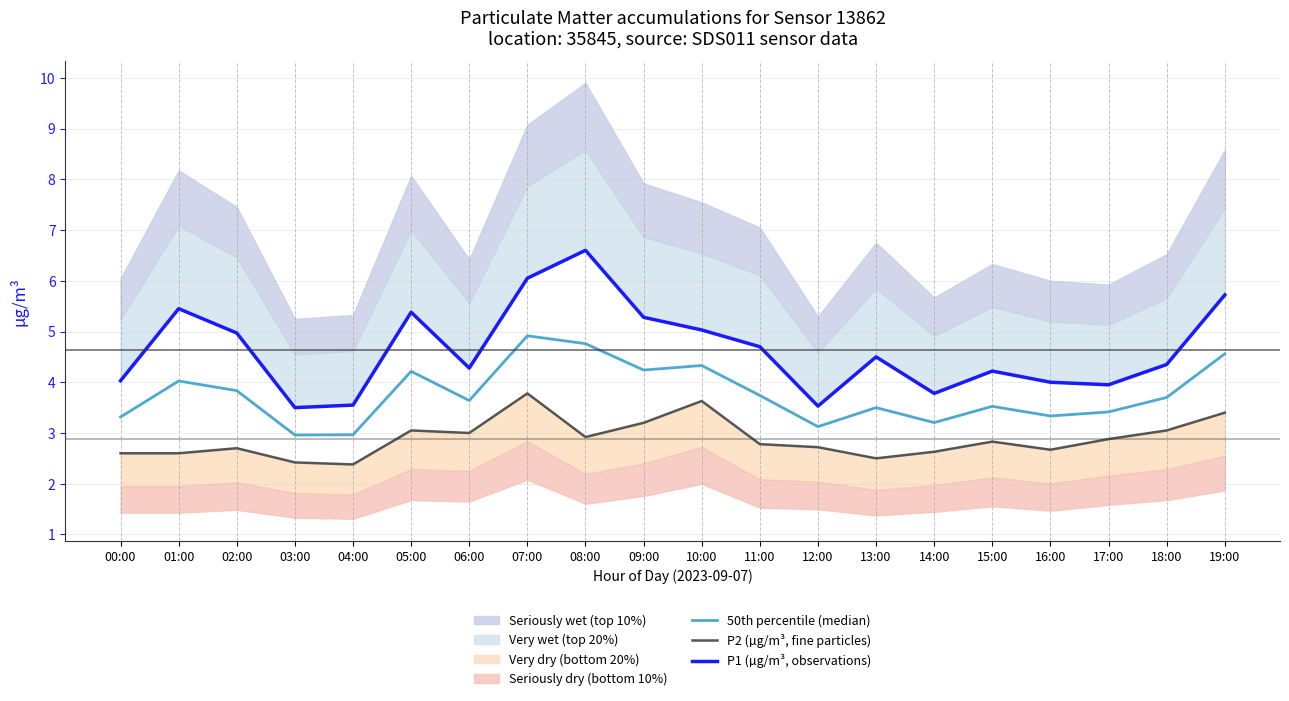

What is the minimum value shown in the chart?

2.4